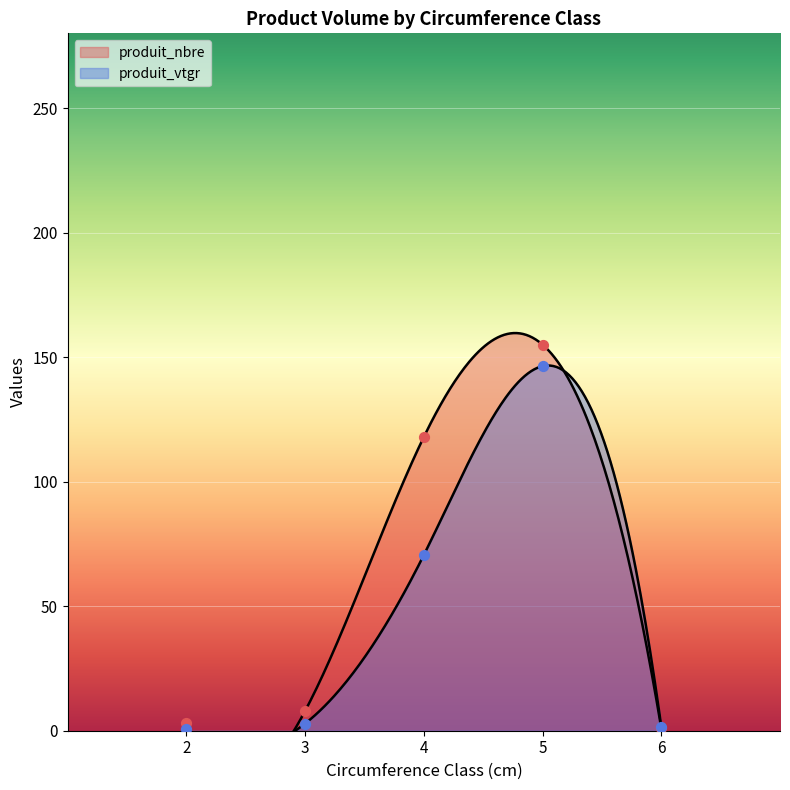

What are all the series names shown in the legend?

produit_nbre, produit_vtgr